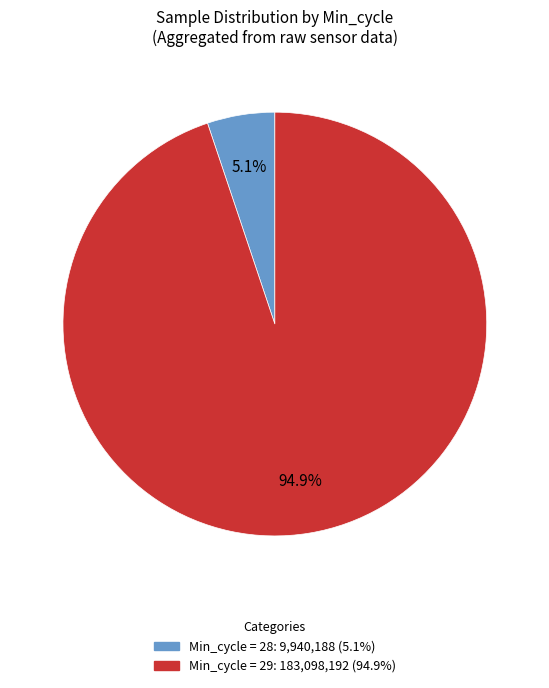

Is there a majority slice in this chart?

Yes